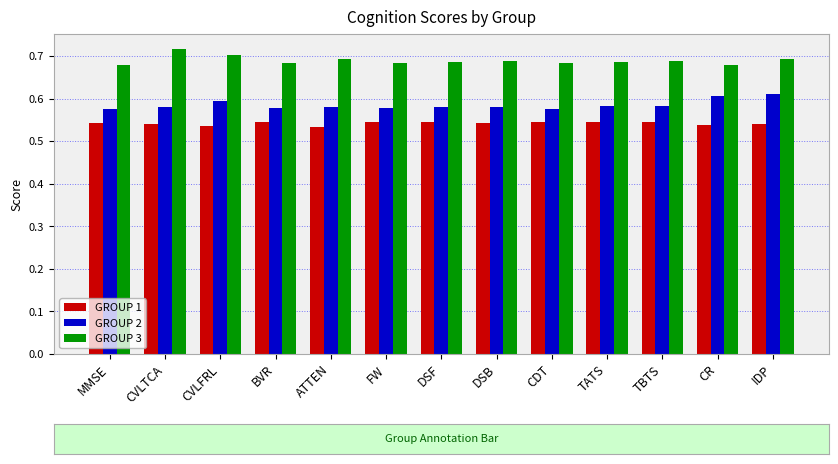

How many GROUP 1 values are between 0 and 1?

13